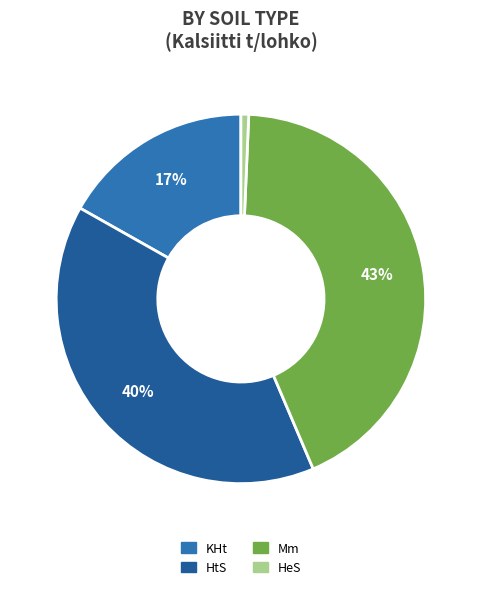

How many segments does this pie chart have?

4